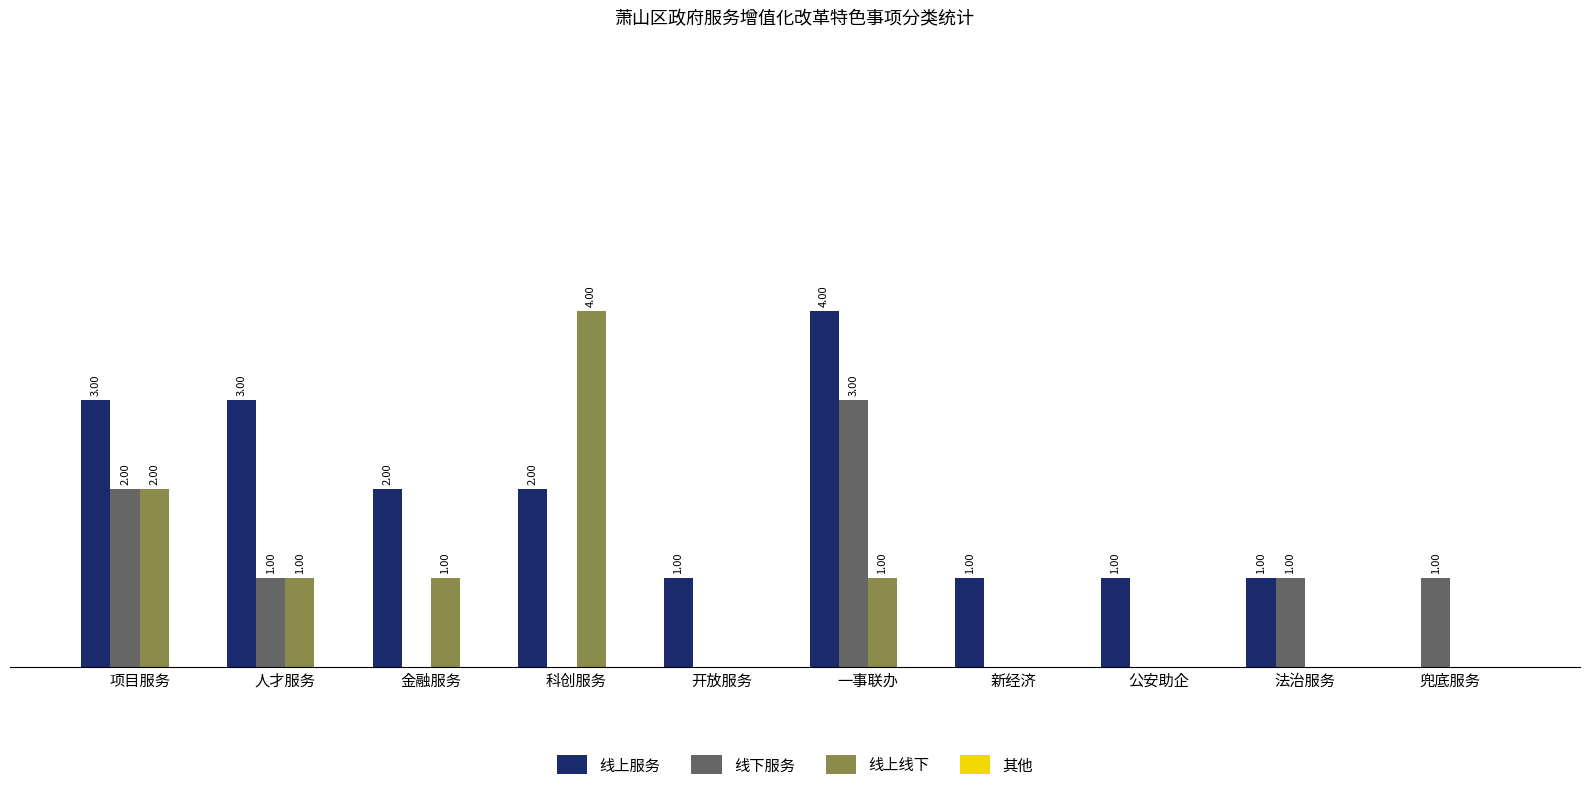

Is the value of 线上服务 at 新经济 greater than the value of 线下服务 at 一事联办?

No